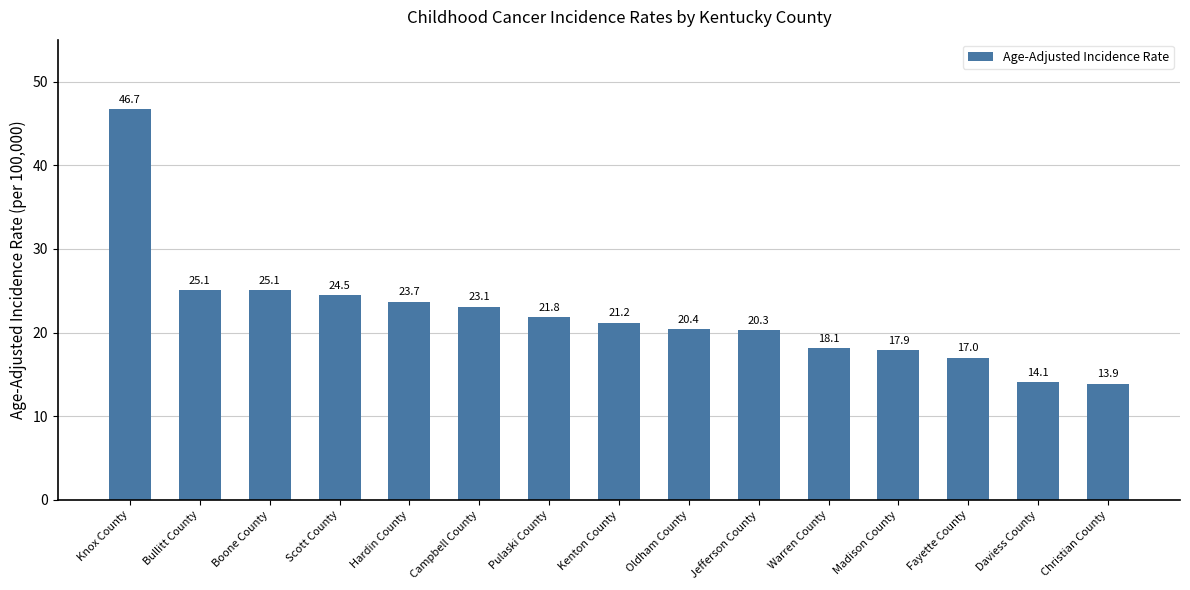

How many data points are less than 21?

7